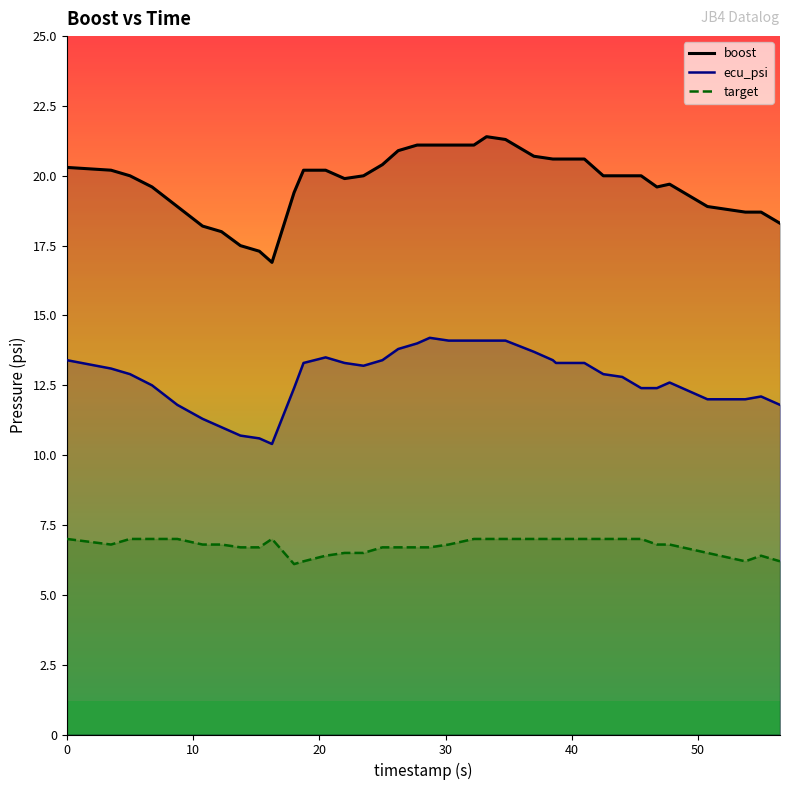

True or false: boost and target intersect in this chart.

False